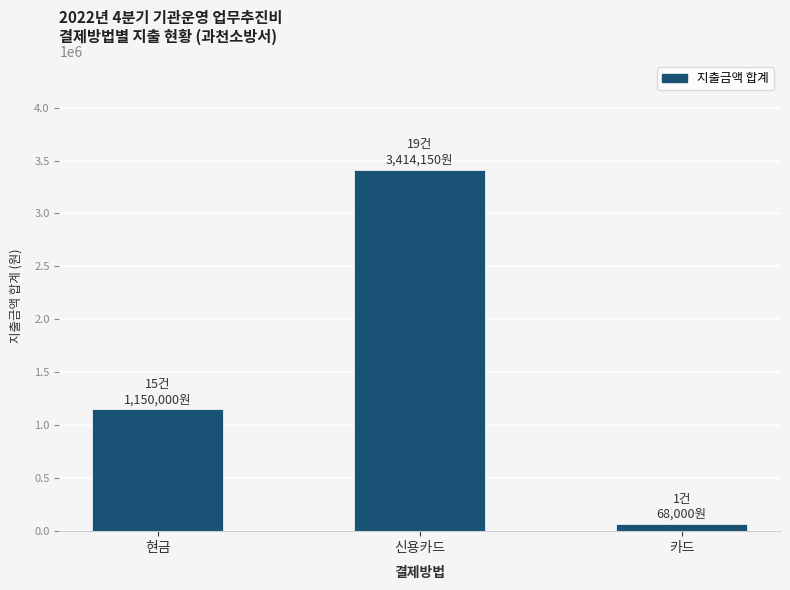

Is it true that the value at 현금 is 747684?

False